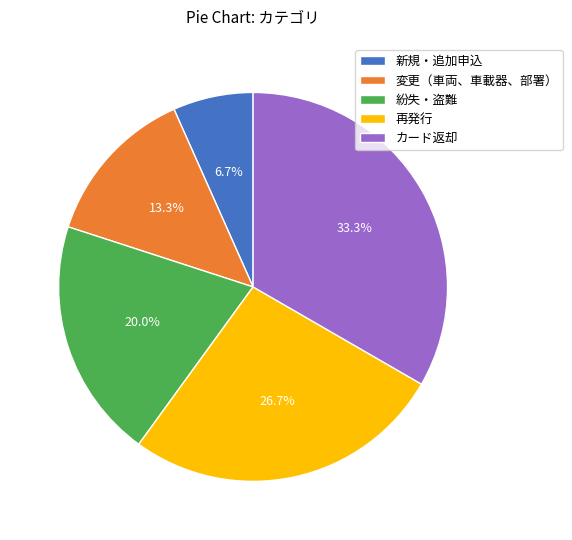

How much of the chart is everything except 紛失・盗難?

80.0%